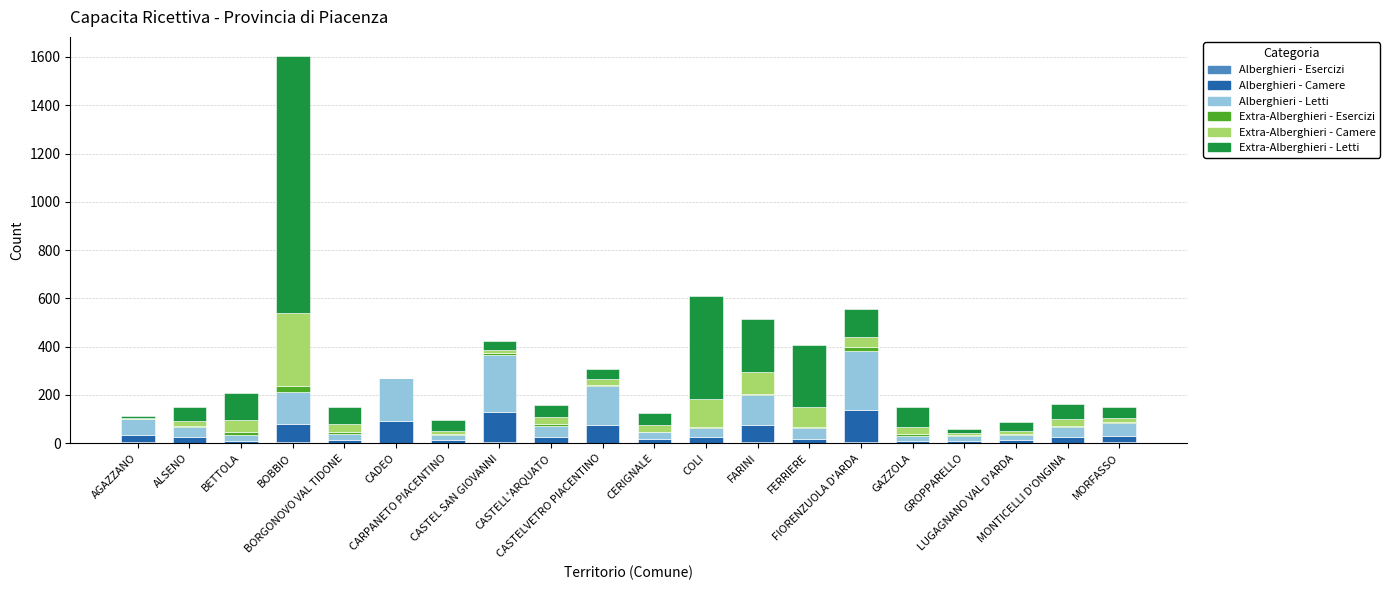

Are the bars grouped side by side (vs. stacked)?

No